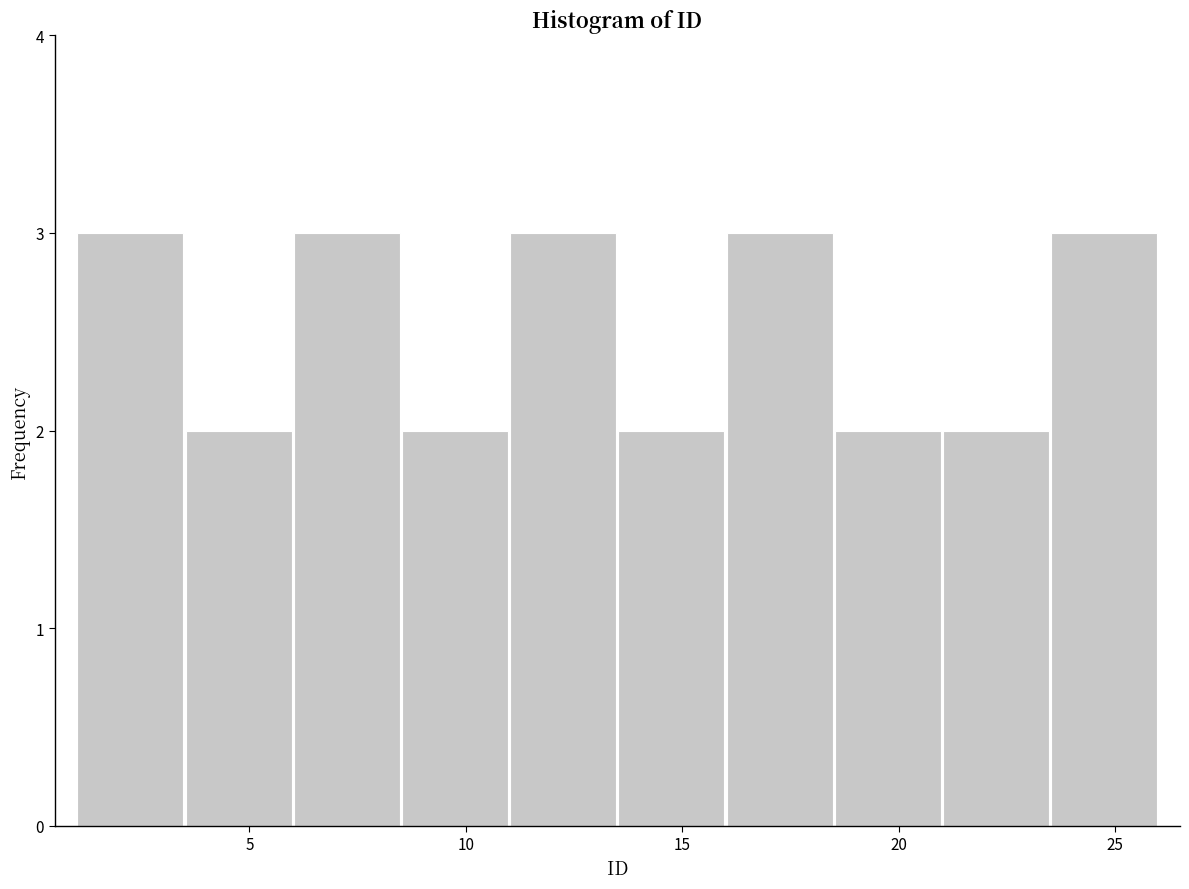

Reading left to right, transcribe this chart: for each bar, give the range it covers on the x-axis and its height. The values are not printed on the chart, so give them approximately, as read against the axis.

1.0 to 3.5: 3
3.5 to 6.0: 2
6.0 to 8.5: 3
8.5 to 11.0: 2
11.0 to 13.5: 3
13.5 to 16.0: 2
16.0 to 18.5: 3
18.5 to 21.0: 2
21.0 to 23.5: 2
23.5 to 26.0: 3